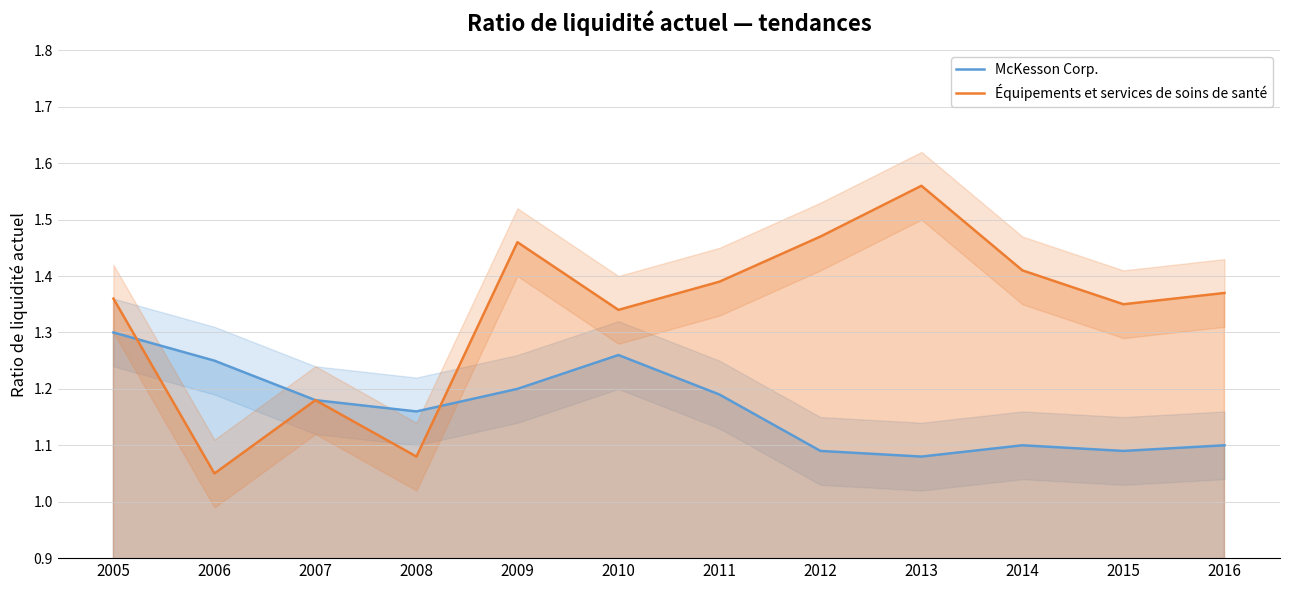

List the series in order of their peak value, lowest first.

McKesson Corp., Équipements et services de soins de santé